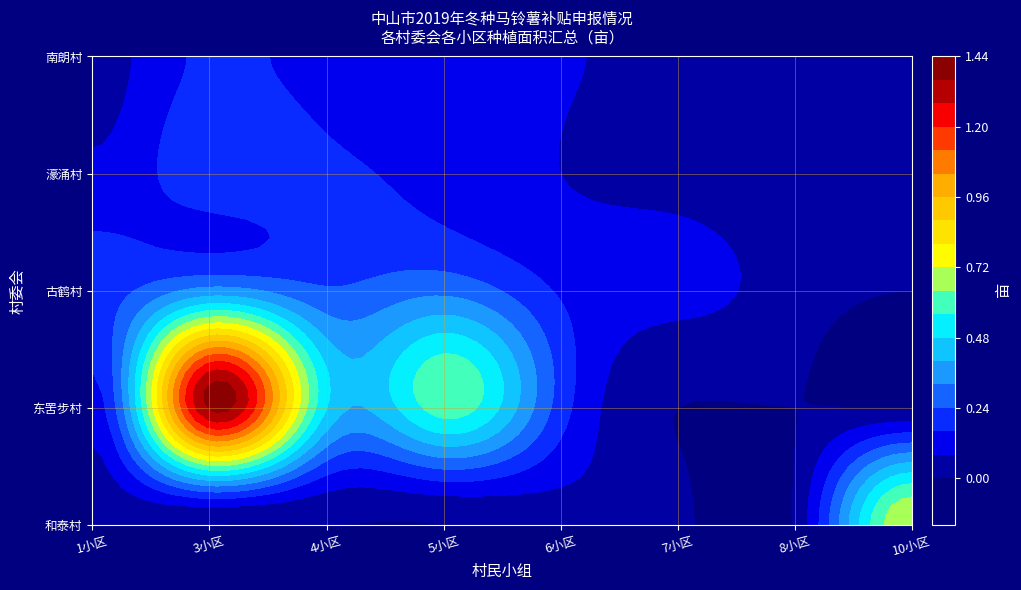

The value of 东罟步村 at 8小区 is 0.0. True or false?

True